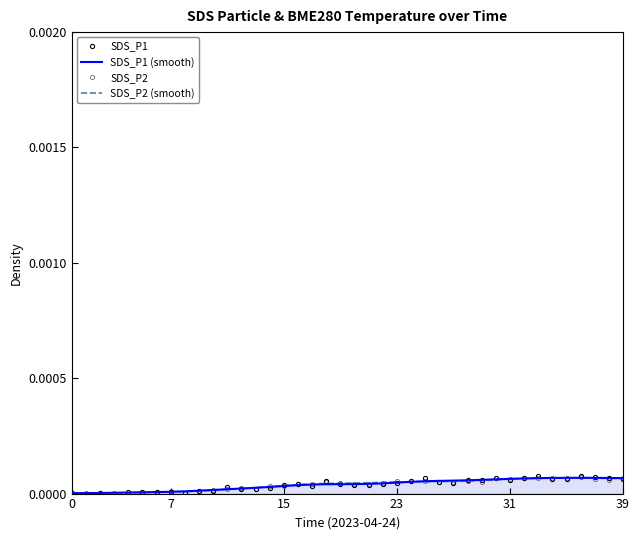

Rank the series at 11 from lowest to highest value.

SDS_P2 (smooth), SDS_P2, SDS_P1 (smooth), SDS_P1